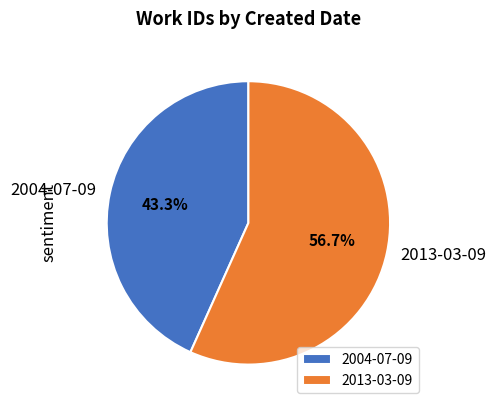

Count the number of slices in the pie.

2